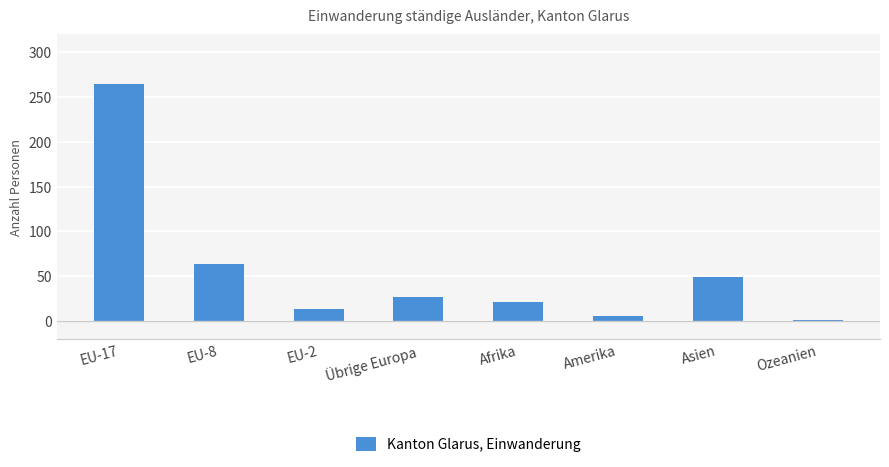

What is the greatest value displayed?

265